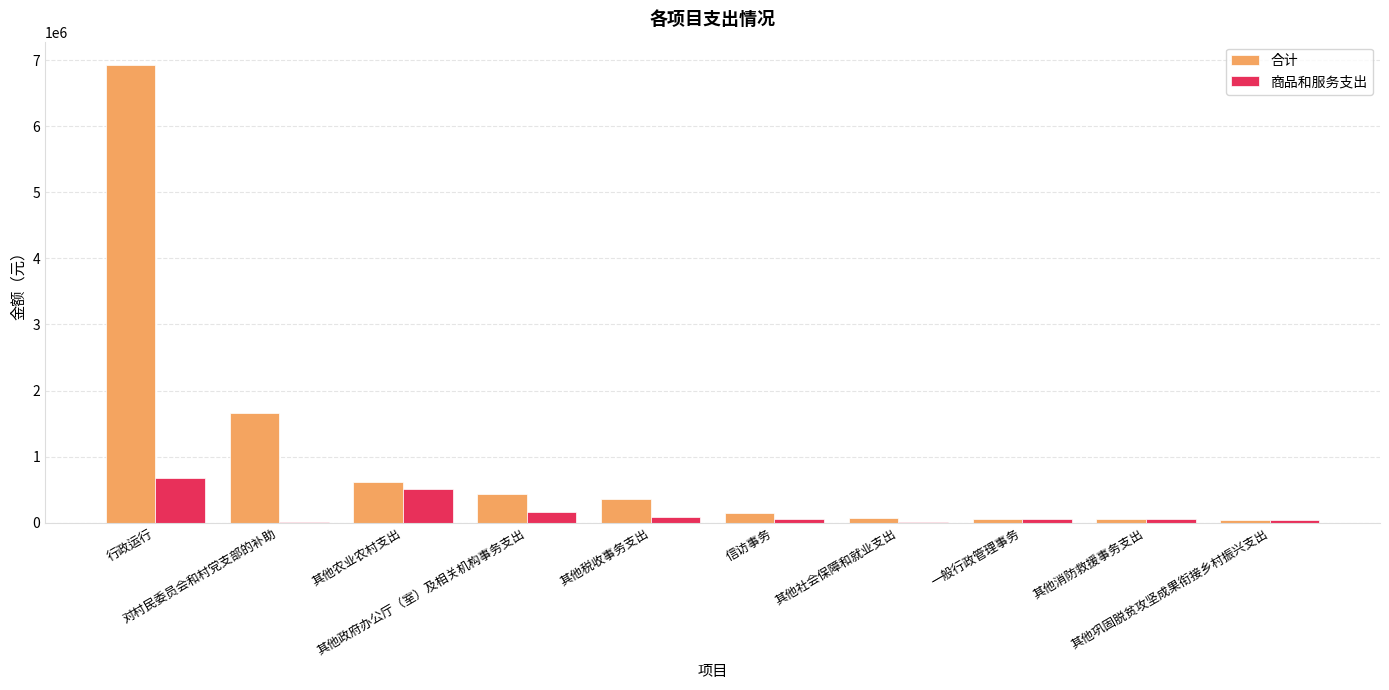

What are all the series names shown in the legend?

合计, 商品和服务支出